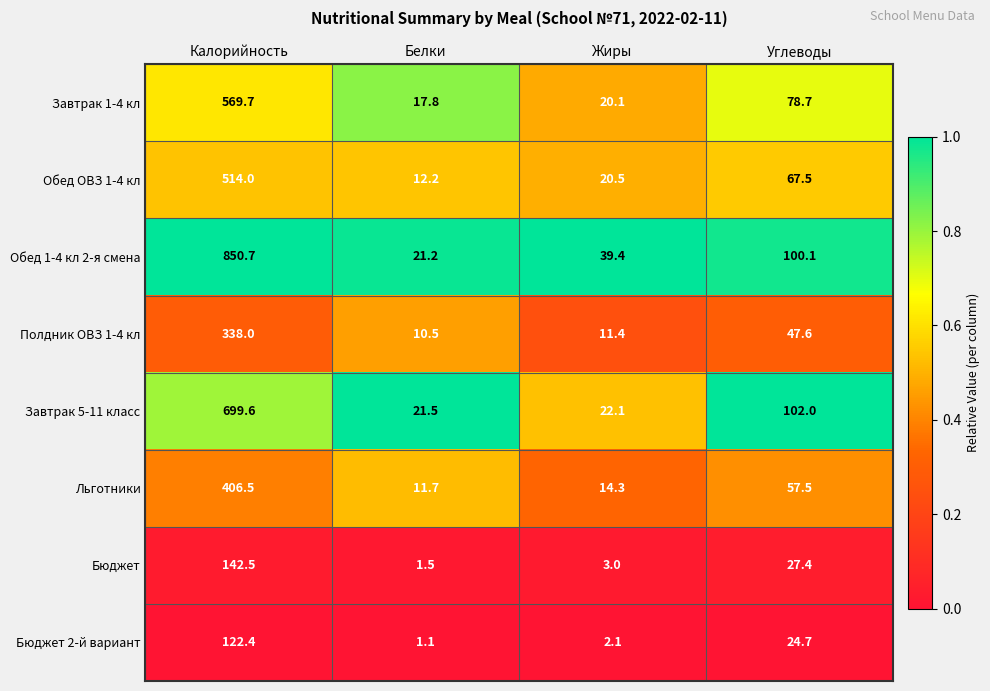

Which series has the largest range (max minus min)?

Обед 1-4 кл 2-я смена